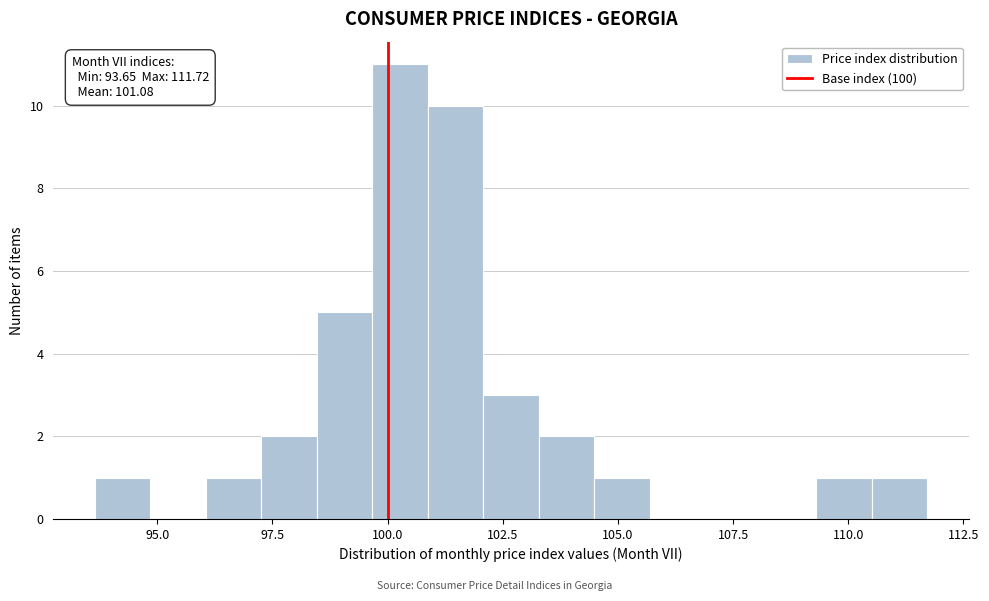

Read against the x-axis, roughly where is the centre of the tallest bar?

100.5